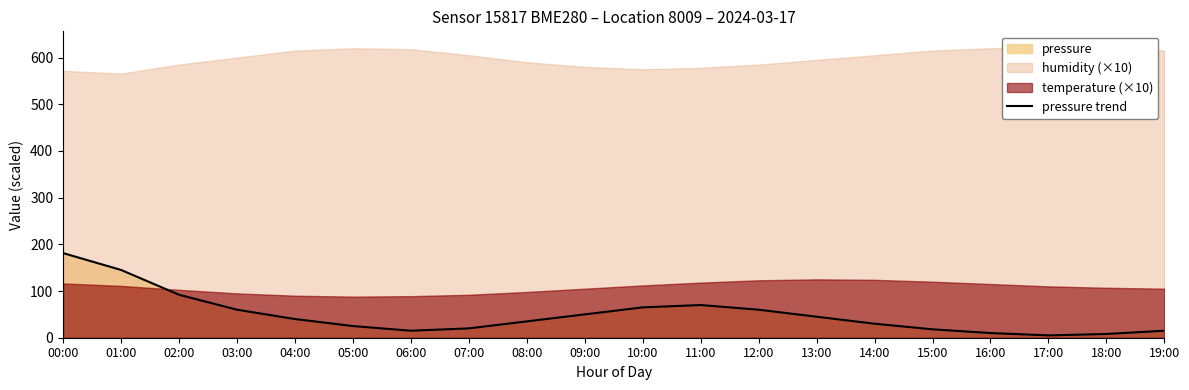

The value of pressure trend at 08:00 is 35.0. True or false?

True